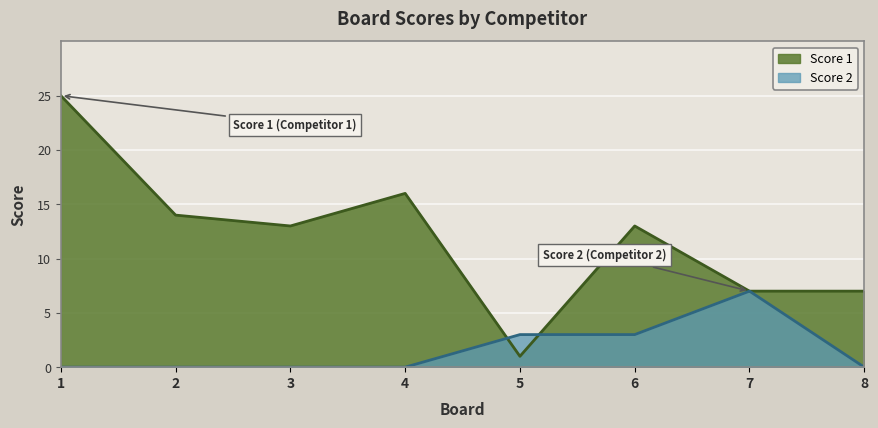

True or false: Score 2 and Score 1 intersect in this chart.

True